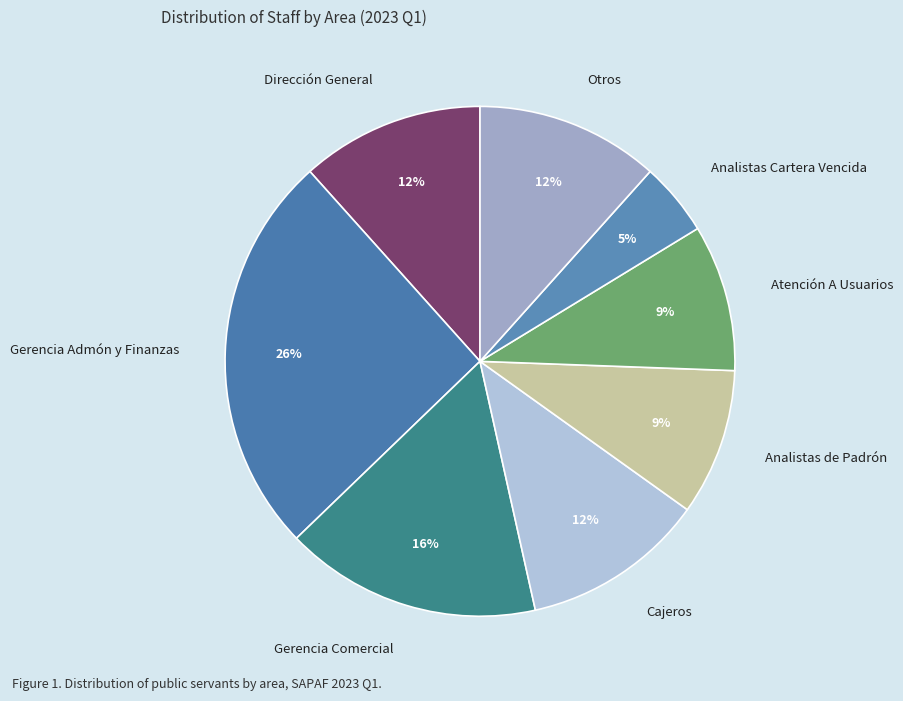

How many segments does this pie chart have?

8